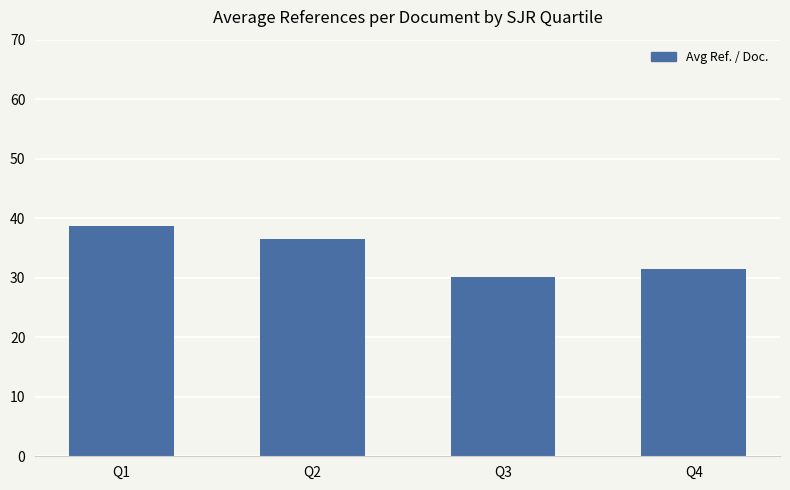

Where does the data first go above 36?

Q1